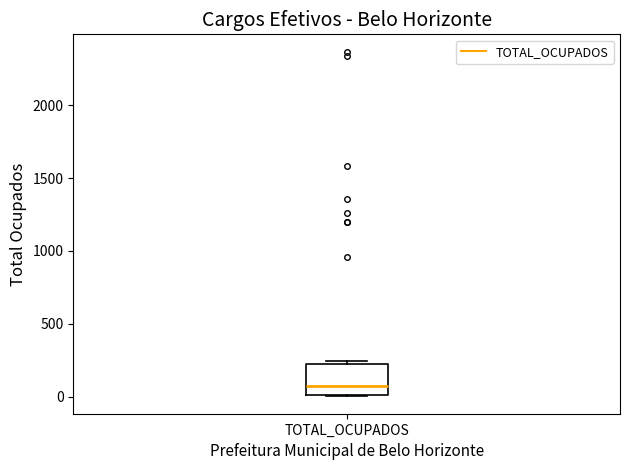

Read this box plot against the y-axis: the position of the median line, the range covered by the box, and the ends of both whiskers. The values are not printed on the chart, so give them approximately, as read against the axis.

median 50, box 0 to 200, whiskers 0 to 250